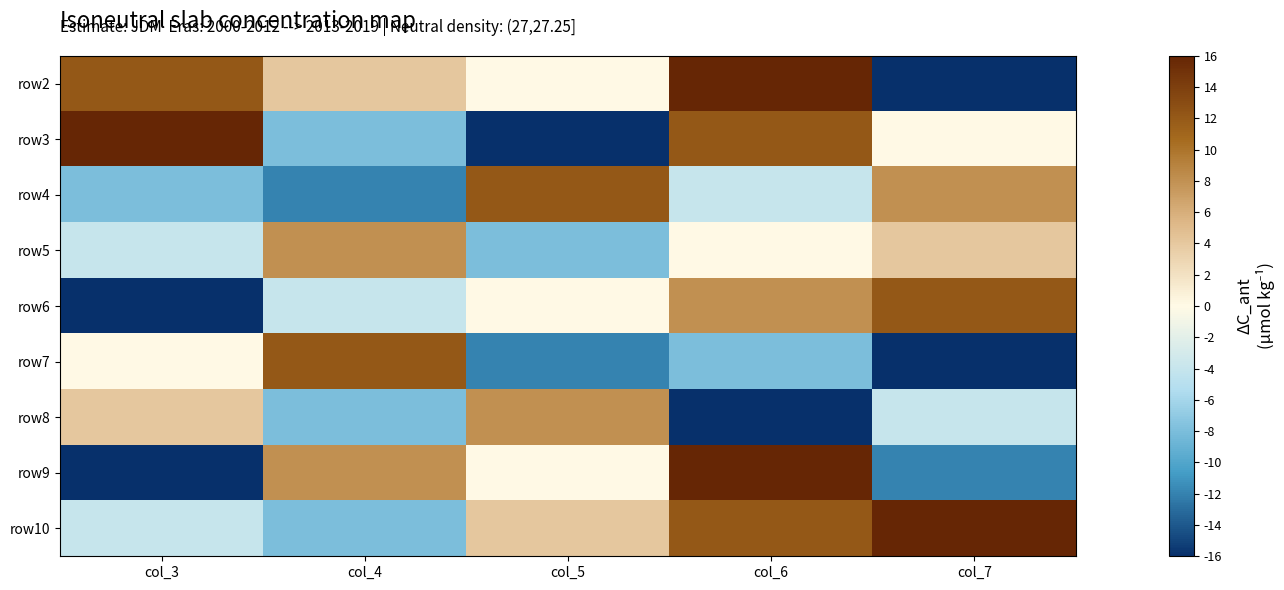

Rank the series at col_6 from highest to lowest value.

row2, row9, row3, row10, row6, row5, row4, row7, row8